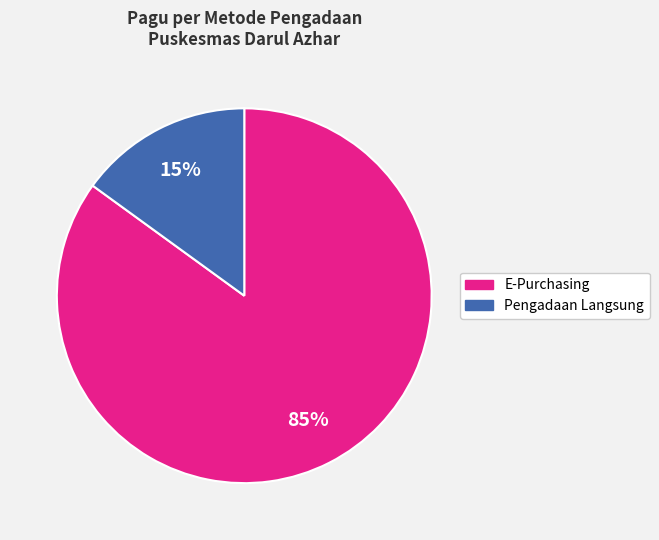

To the nearest percent, what is the difference between the largest and smallest slice percentages?

70%